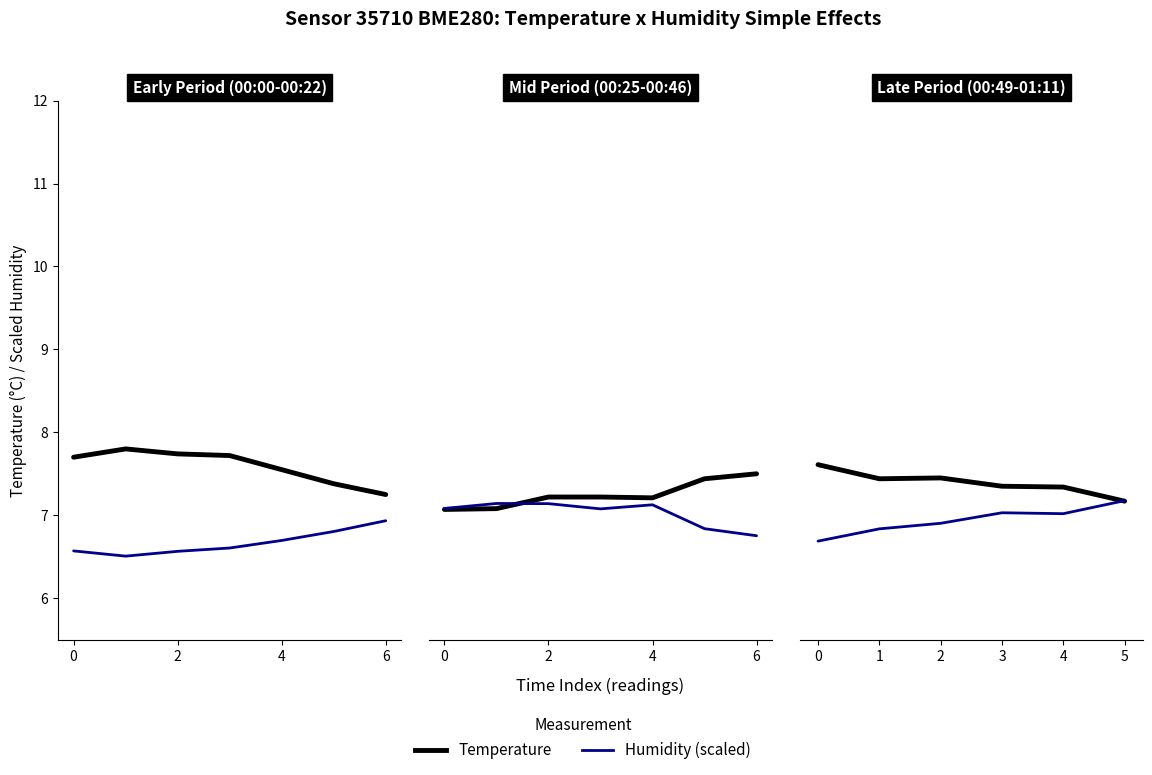

List the series in order of their overall mean, highest first.

Temperature (°C), Humidity (scaled)